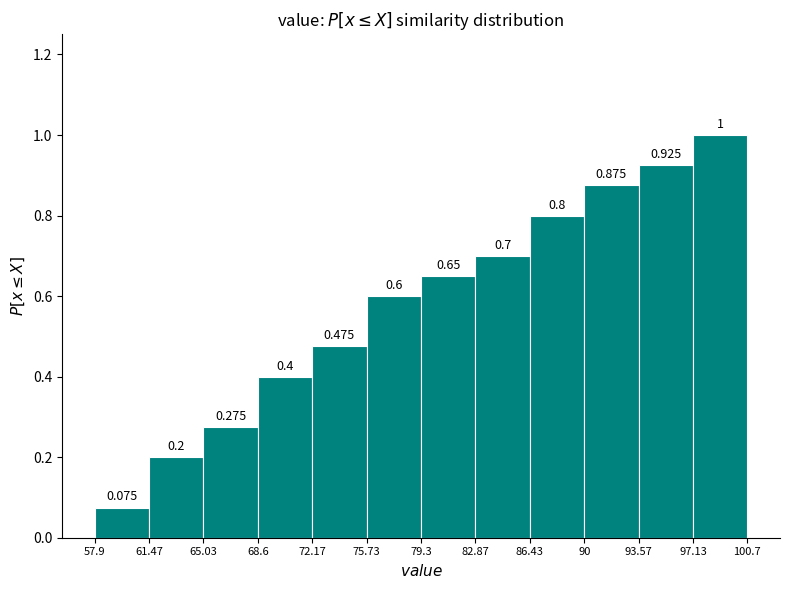

Reading left to right, transcribe this chart: for each bar, give the range it covers on the x-axis and its height.

57.9 to 61.47: 0.075
61.47 to 65.03: 0.200
65.03 to 68.6: 0.275
68.6 to 72.17: 0.400
72.17 to 75.73: 0.475
75.73 to 79.3: 0.600
79.3 to 82.87: 0.650
82.87 to 86.43: 0.700
86.43 to 90: 0.800
90 to 93.57: 0.875
93.57 to 97.13: 0.925
97.13 to 100.7: 1.000